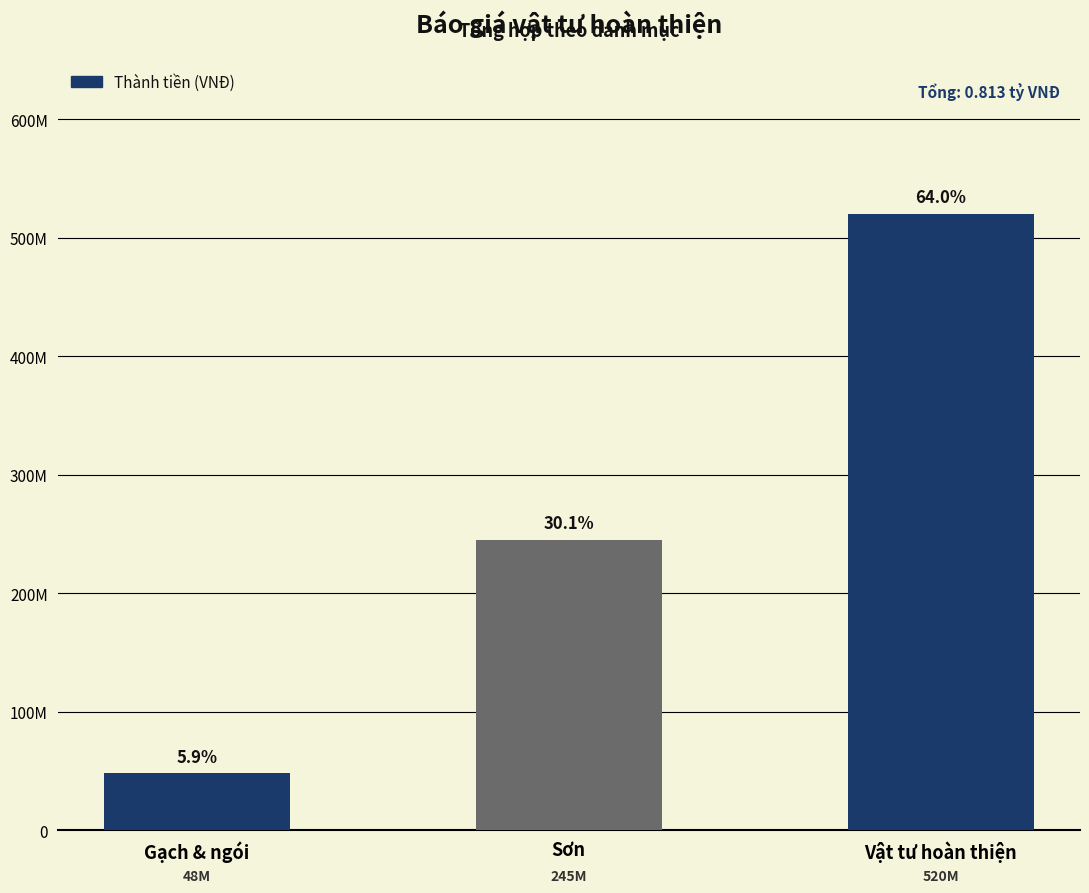

Does the chart contain any negative values?

No